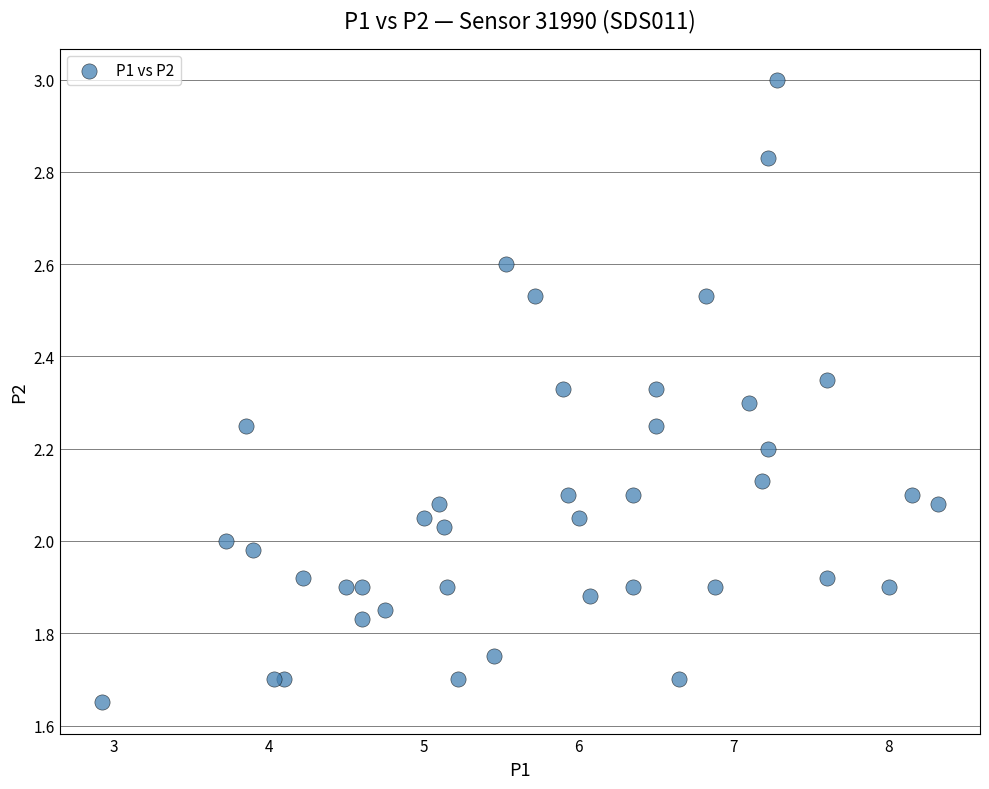

What is the range of X values (max minus min)?

5.4